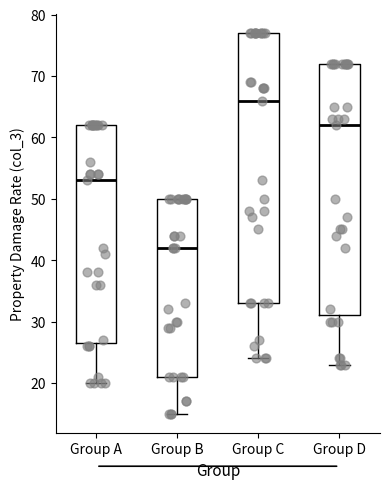

Where is the upper edge of the box for Group D on the y-axis? The values are not printed on the chart, so give them approximately, as read against the axis.

72